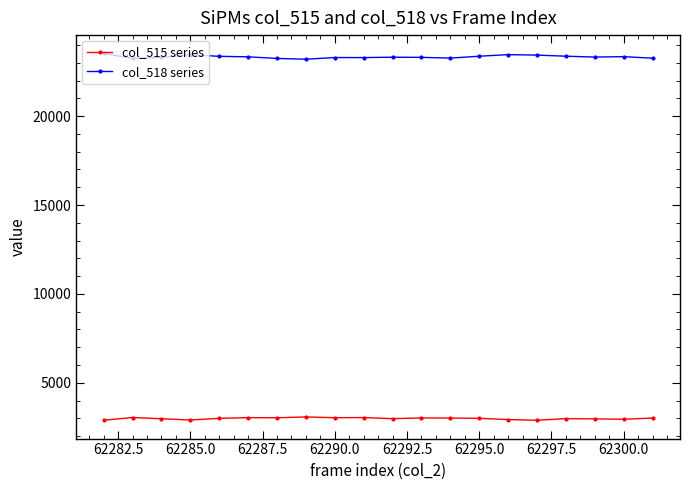

What is the maximum value shown in the chart?

23528